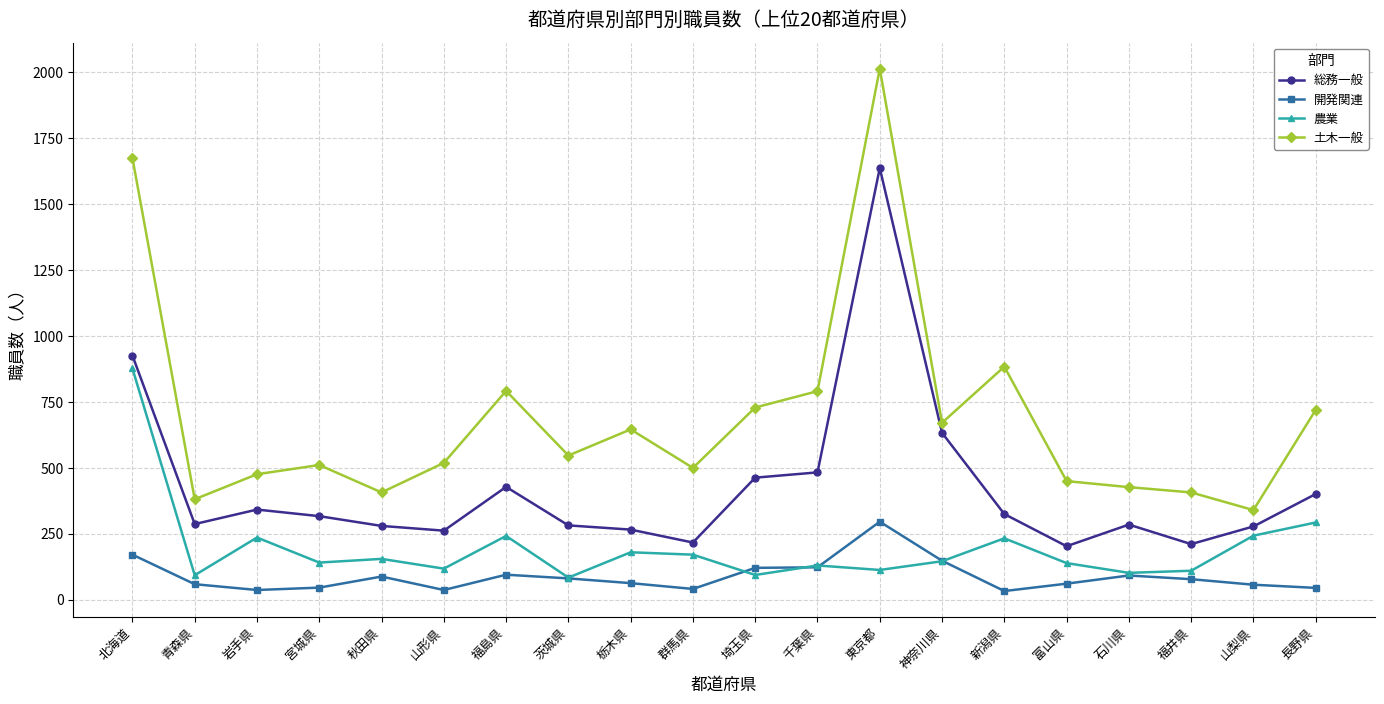

What is the highest value of the 開発関連 series?

296